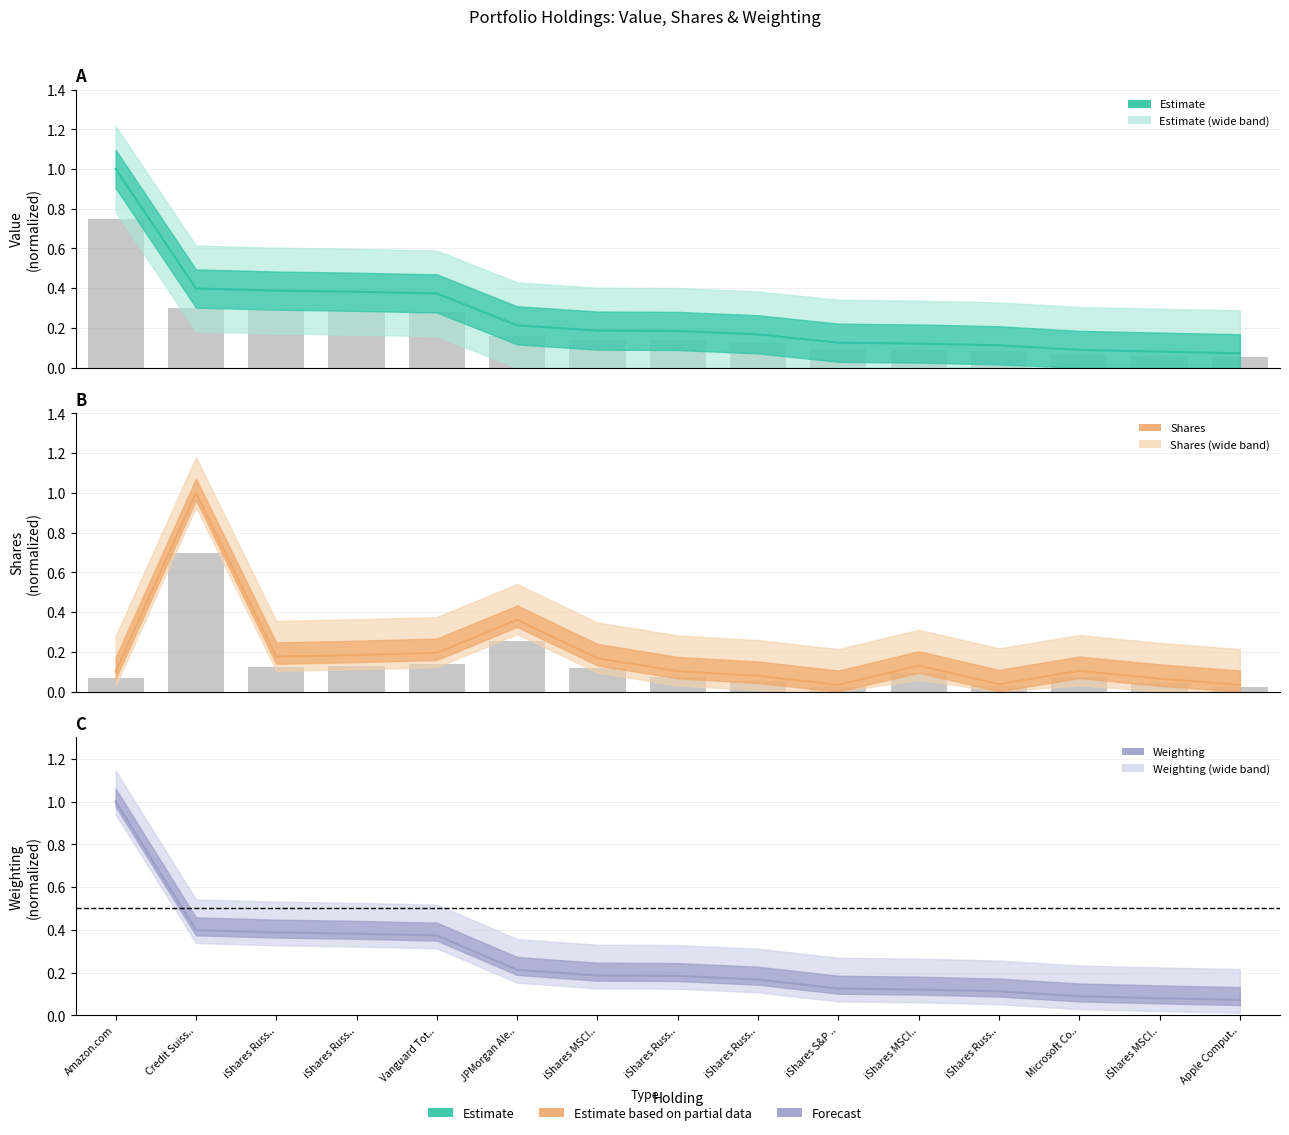

Between Credit Suiss.. and Microsoft Co.., which series saw the biggest shift?

Shares